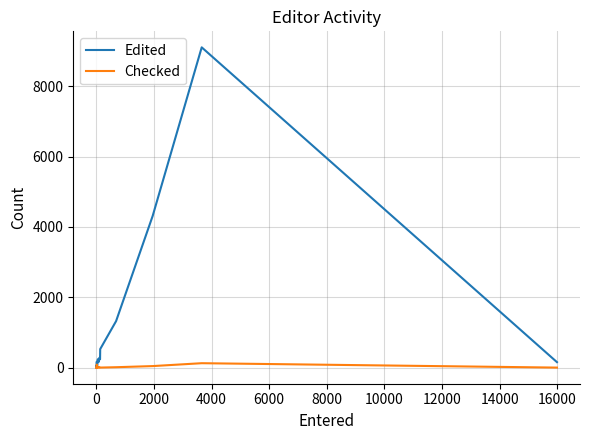

How many lines are shown in the chart?

2